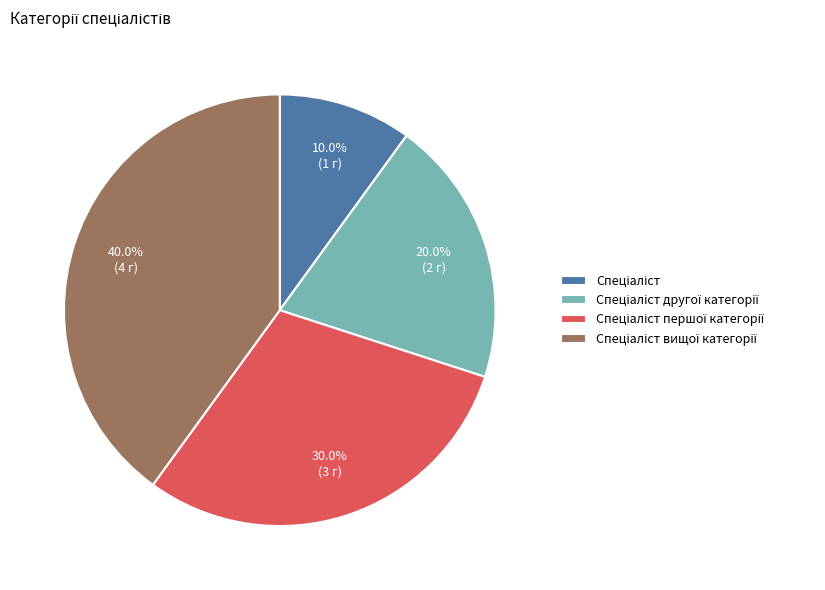

Is there a majority slice in this chart?

No